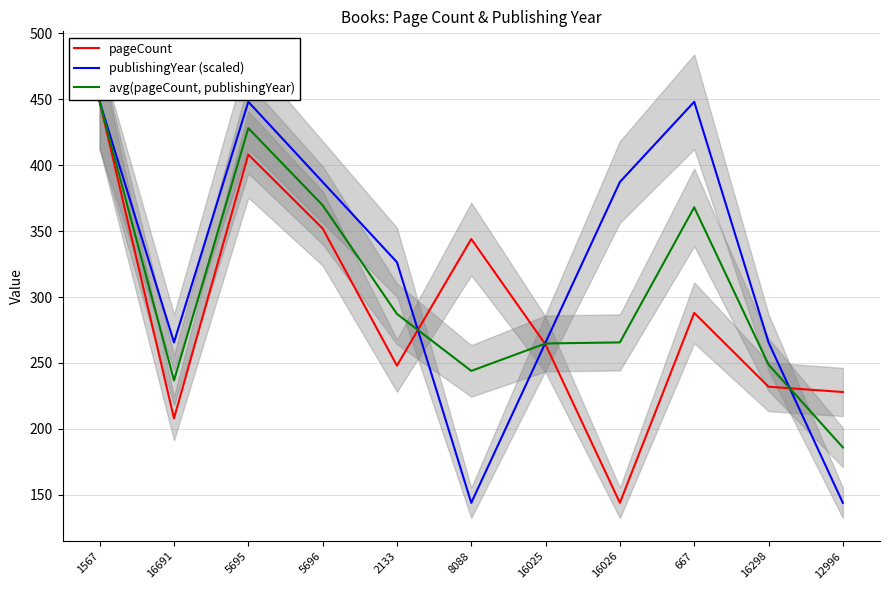

Reading right to left, extract all data points from this chart.

pageCount: 12996=228.0	16298=232.0	667=288.0	16026=144.0	16025=264.0	8088=344.0	2133=248.0	5696=352.0	5695=408.0	16691=208.0	1567=448.0
publishingYear (scaled): 12996=144.0	16298=265.6	667=448.0	16026=387.2	16025=265.6	8088=144.0	2133=326.4	5696=387.2	5695=448.0	16691=265.6	1567=448.0
avg(pageCount, publishingYear): 12996=186.0	16298=248.8	667=368.0	16026=265.6	16025=264.8	8088=244.0	2133=287.2	5696=369.6	5695=428.0	16691=236.8	1567=448.0